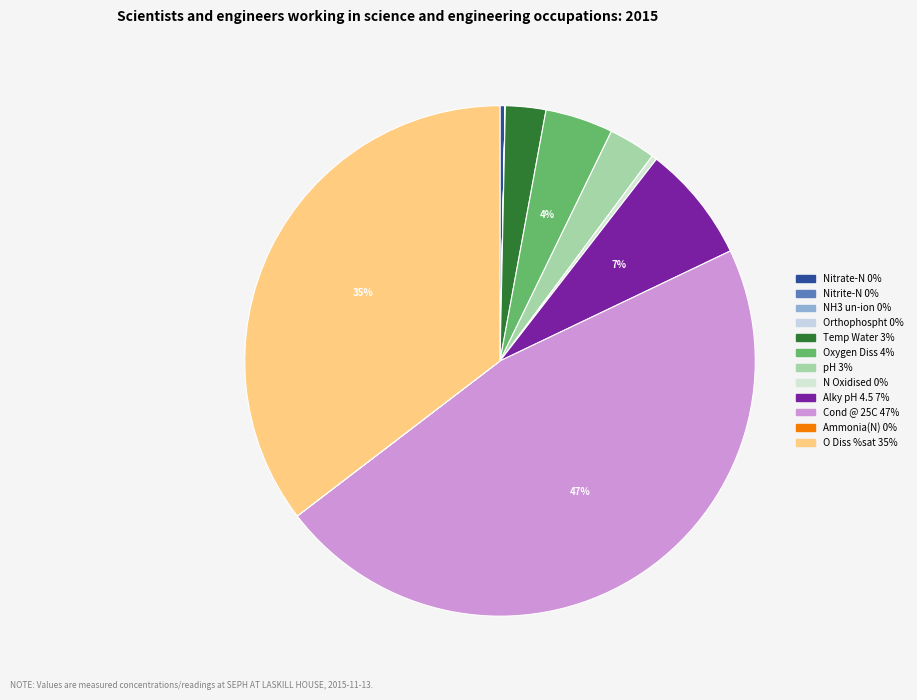

Rank the categories by value from lowest to highest.

NH3 un-ion, Nitrite-N, Ammonia(N), Orthophospht, Nitrate-N, N Oxidised, Temp Water, pH, Oxygen Diss, Alky pH 4.5, O Diss %sat, Cond @ 25C